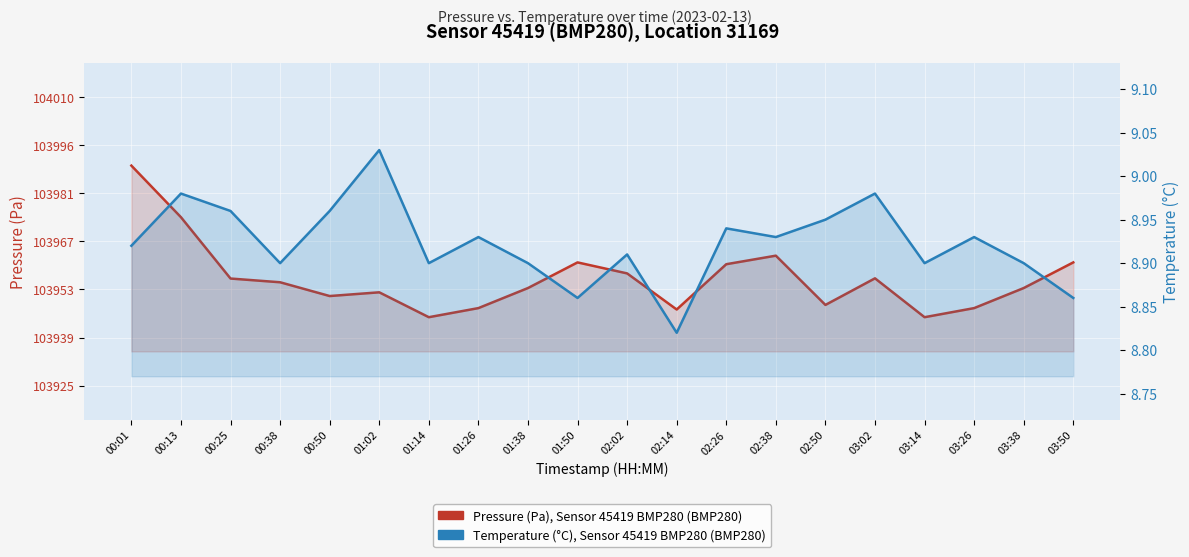

Rank the categories by Temperature (°C), Sensor 45419 BMP280 value from highest to lowest.

01:02, 00:13, 03:02, 00:25, 00:50, 02:50, 02:26, 01:26, 02:38, 03:26, 00:01, 02:02, 00:38, 01:14, 01:38, 03:14, 03:38, 01:50, 03:50, 02:14